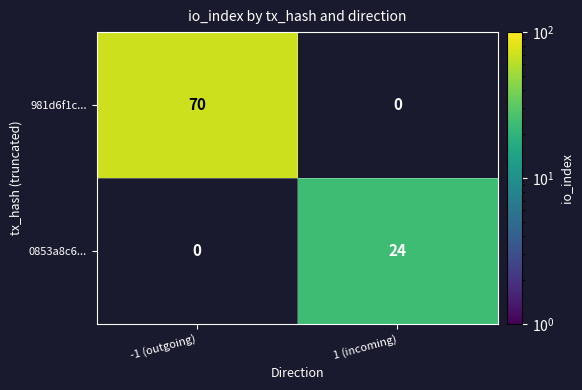

What is the maximum value for 0853a8c6...?

24